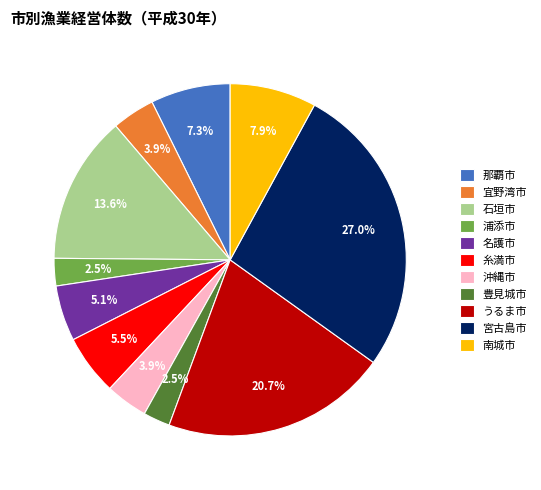

Between 宜野湾市 and 豊見城市, which is larger?

宜野湾市